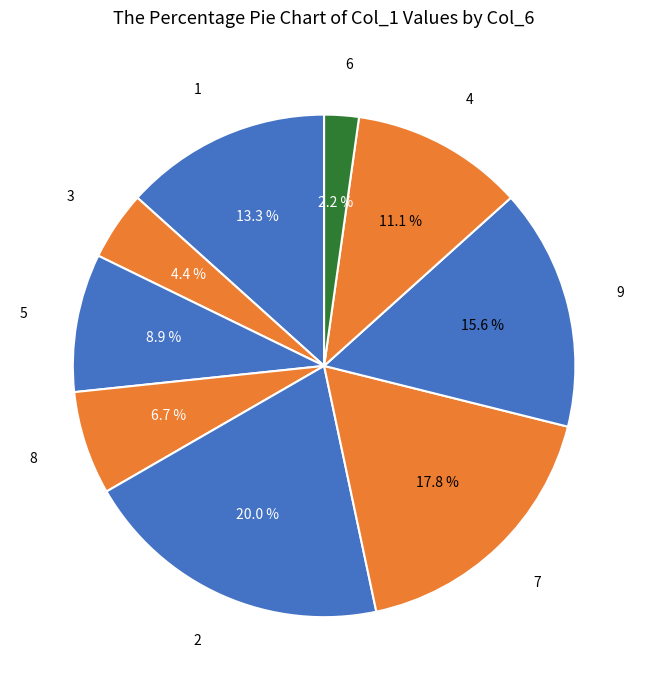

Between 5 and 3, which is larger?

5